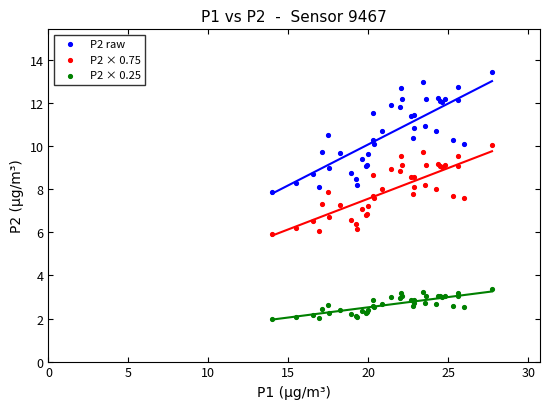

What are all the series names shown in the legend?

P2 raw, P2 × 0.75, P2 × 0.25